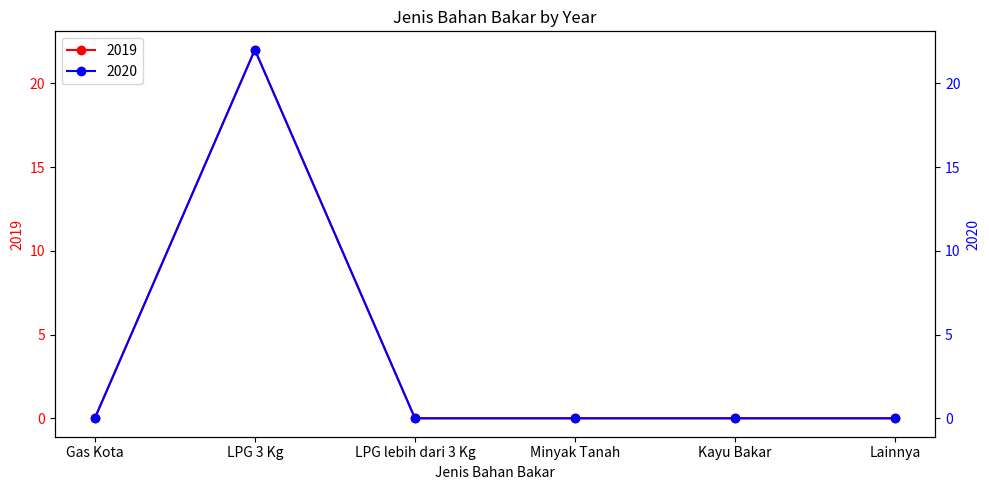

What is the label of the 4th point from the right?

LPG lebih dari 3 Kg